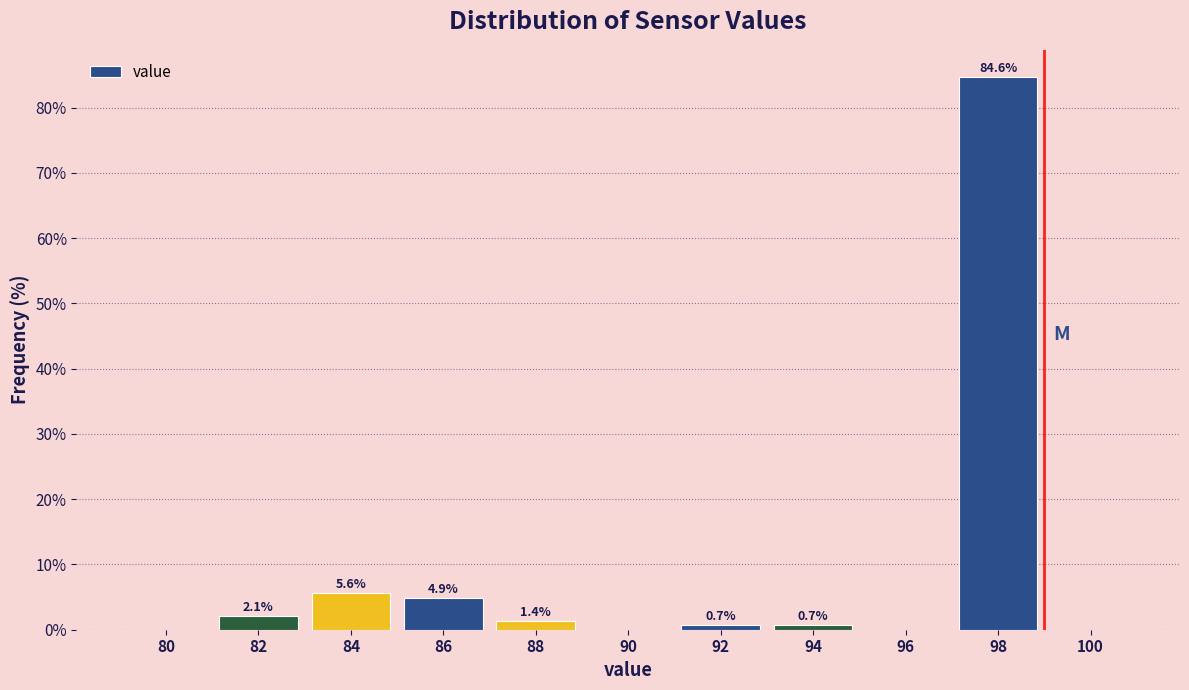

Reading left to right, extract all data points from this chart.

80=0.0	82=2.1	84=5.6	86=4.9	88=1.4	90=0.0	92=0.7	94=0.7	96=0.0	98=84.6	100=0.0